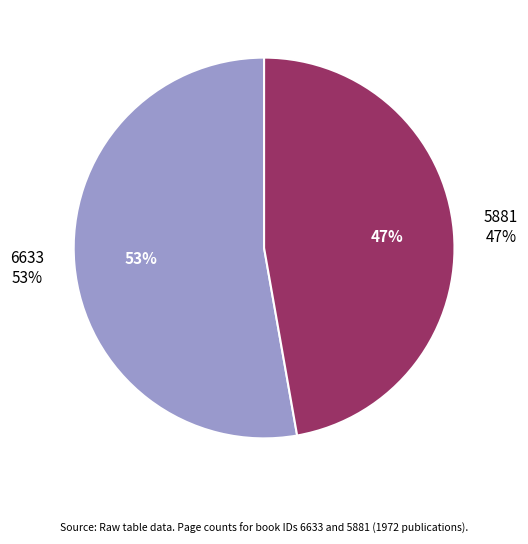

What percentage do 6633 and 5881 together represent?

100.0%